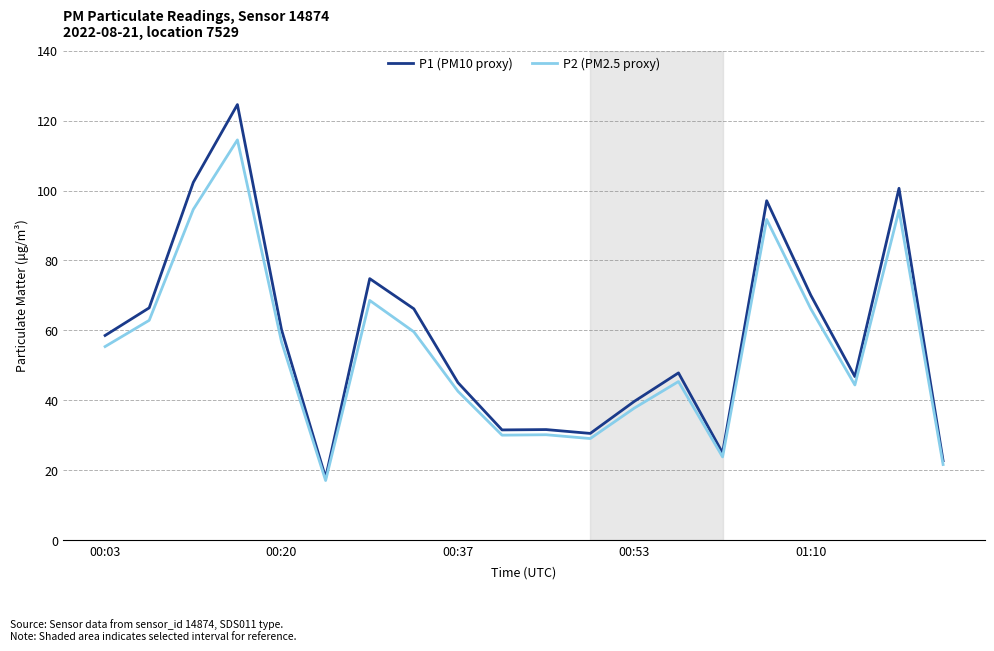

What is the maximum value shown in the chart?

124.6